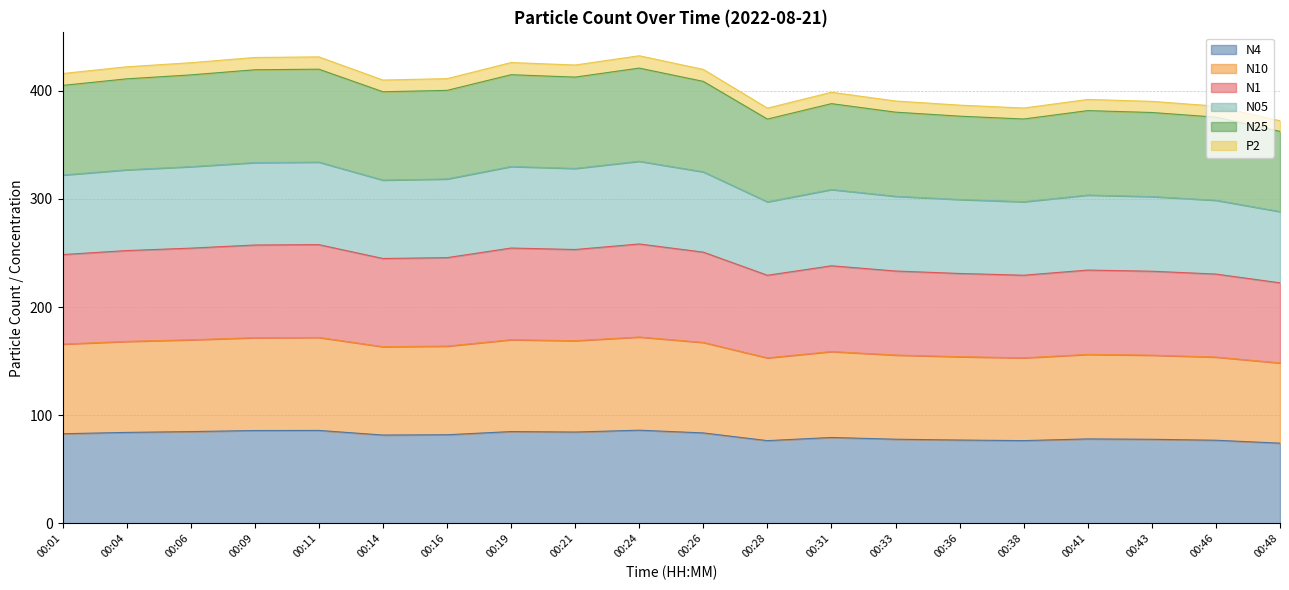

True or false: N25 and P2 intersect in this chart.

False